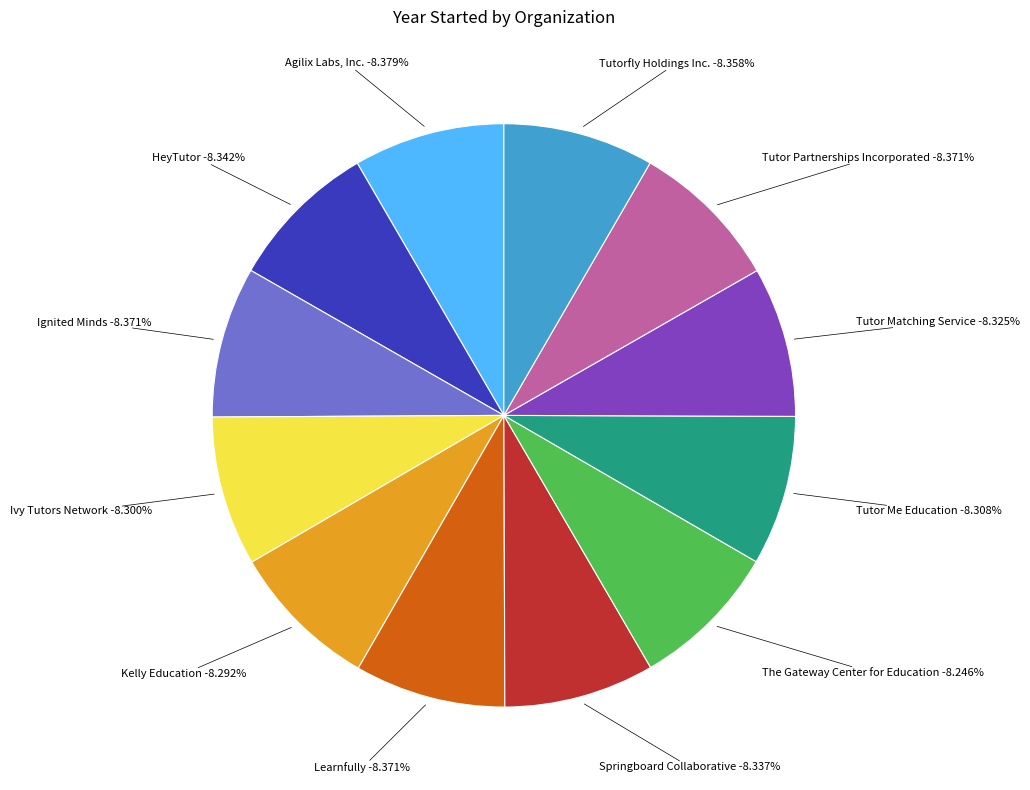

Rank the categories by value from highest to lowest.

Agilix Labs, Inc., Ignited Minds, Learnfully, Tutor Partnerships Incorporated, Tutorfly Holdings Inc., HeyTutor, Springboard Collaborative, Tutor Matching Service, Tutor Me Education, Ivy Tutors Network, Kelly Education, The Gateway Center for Education